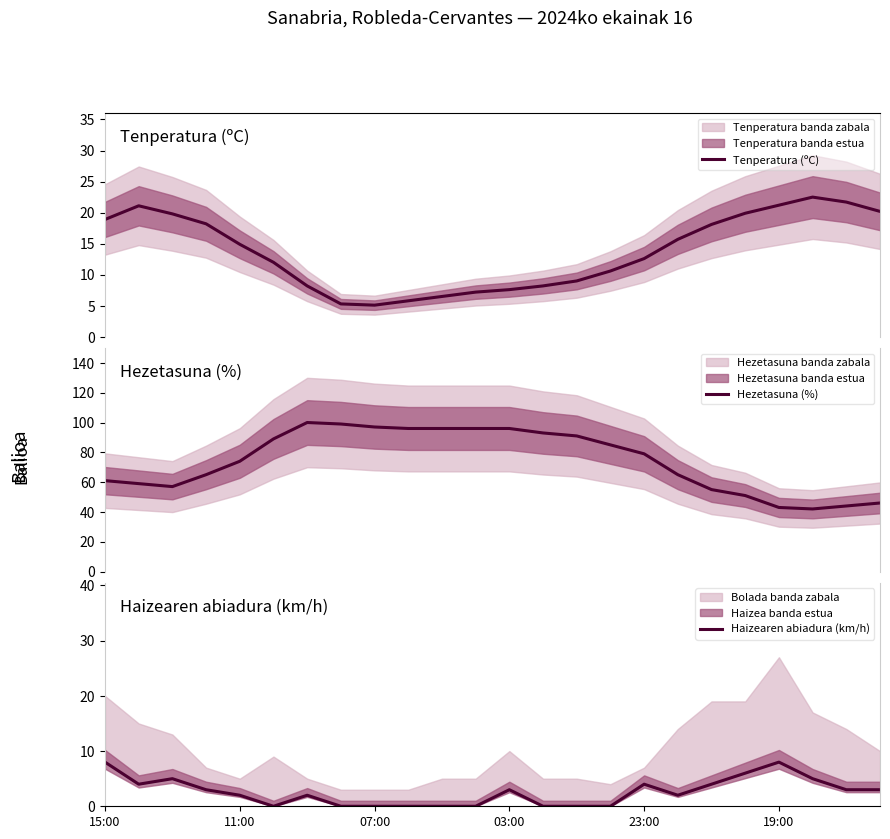

Is it true that Haizearen abiadura (km/h) equals 6.7 at 23:00?

False